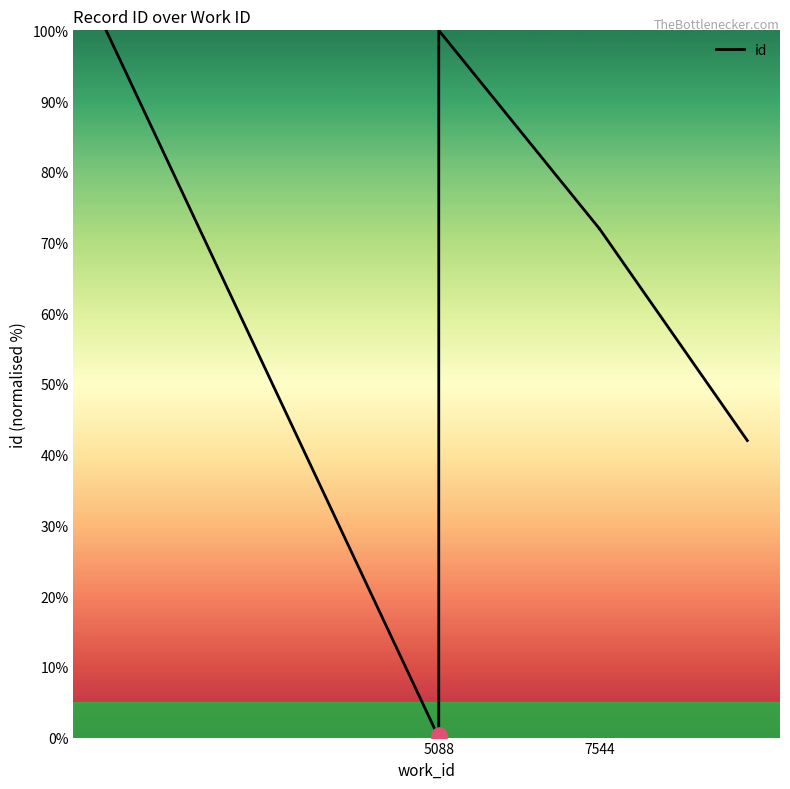

Approximately how many times larger is the value at 8 compared to 5088?

1.0